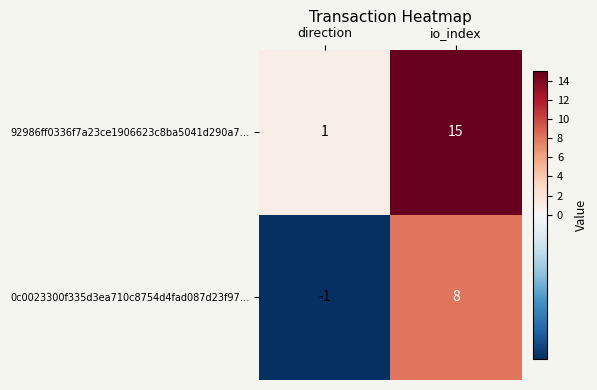

At how many categories does at least one series exceed 4?

1